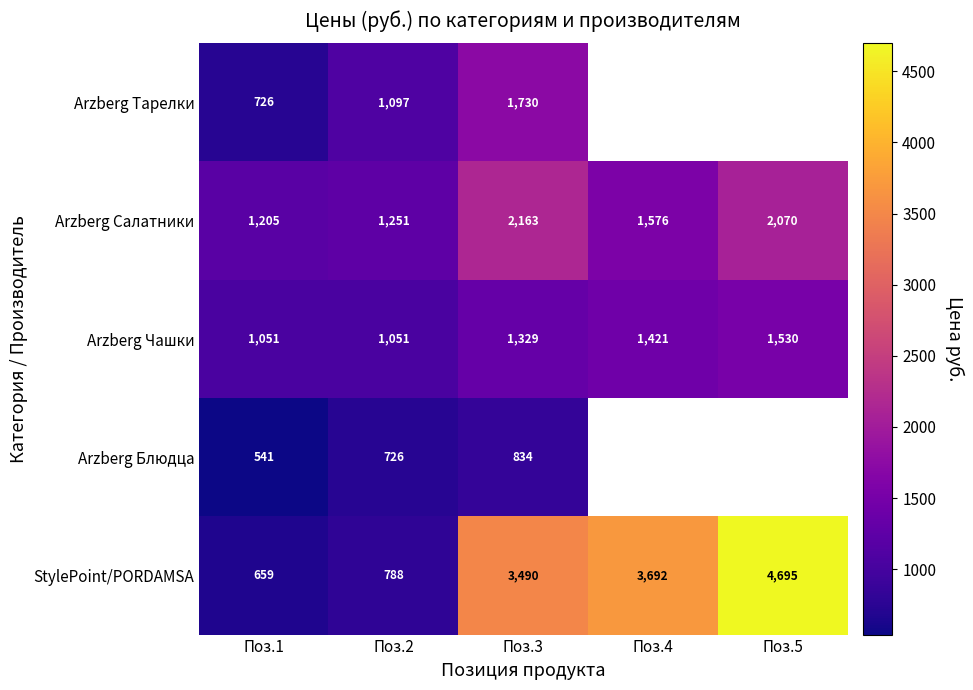

At Поз.2, list the series in order from smallest to largest.

Arzberg Блюдца, StylePoint/PORDAMSA, Arzberg Чашки, Arzberg Тарелки, Arzberg Салатники